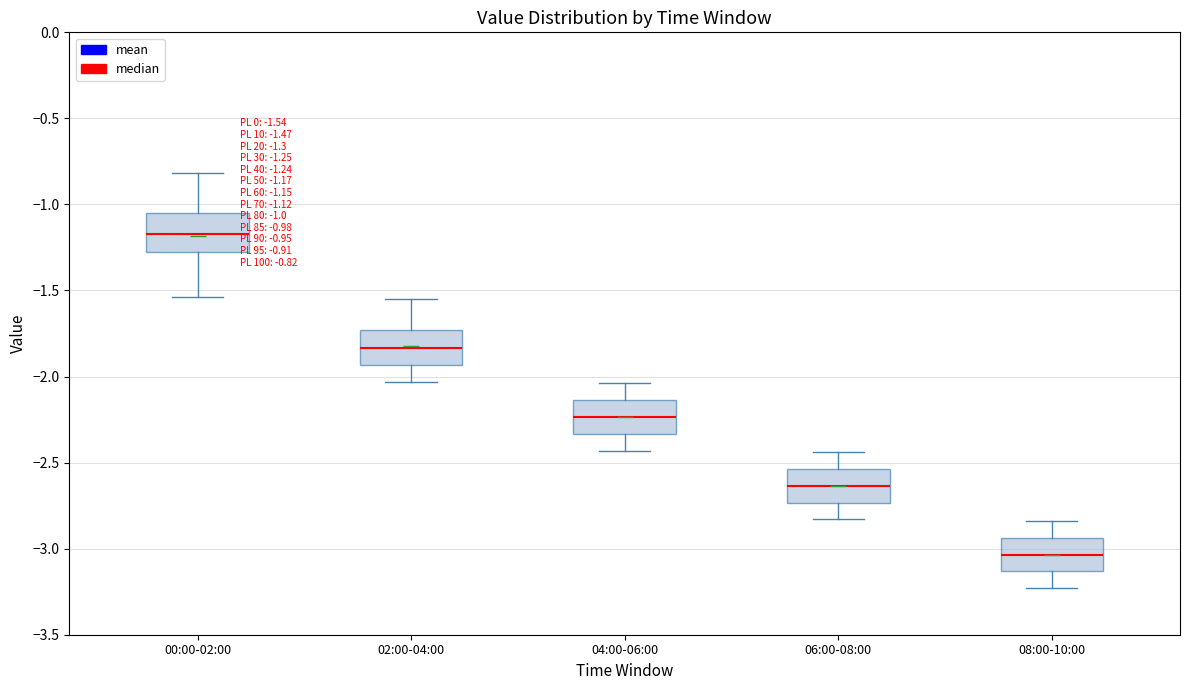

Which box's median line is the highest?

00:00-02:00